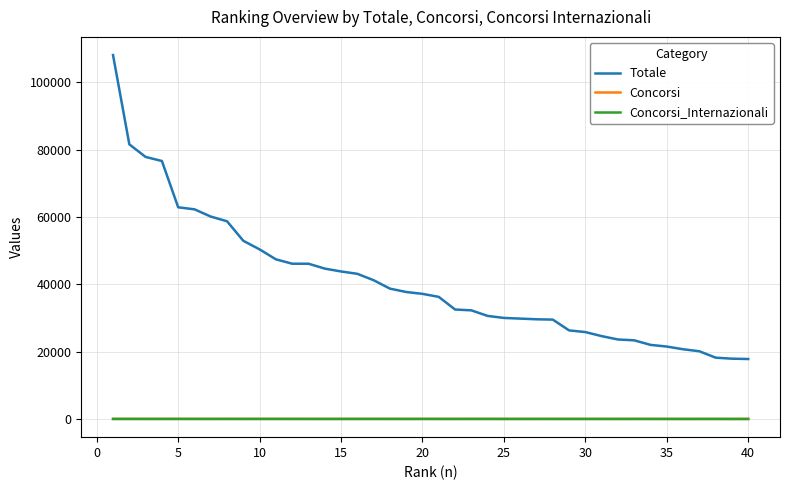

Which series has the largest range (max minus min)?

Totale